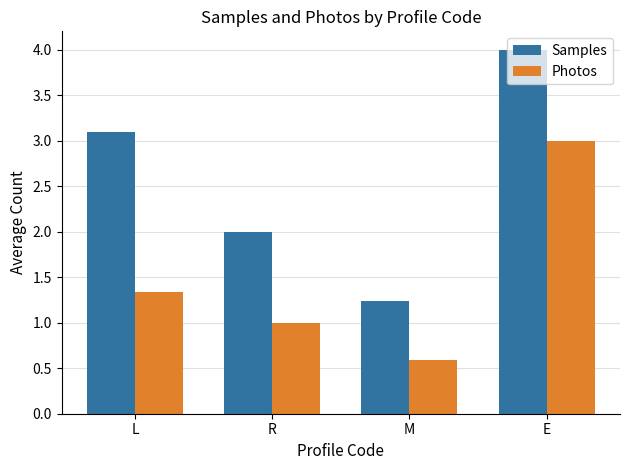

True or false: Samples has a value of 2.7 at R.

False